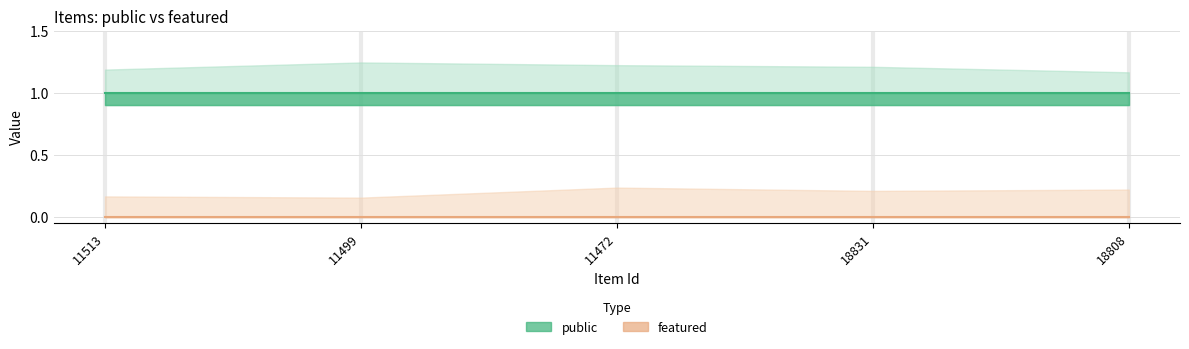

List the series in order of their overall mean, lowest first.

featured, public